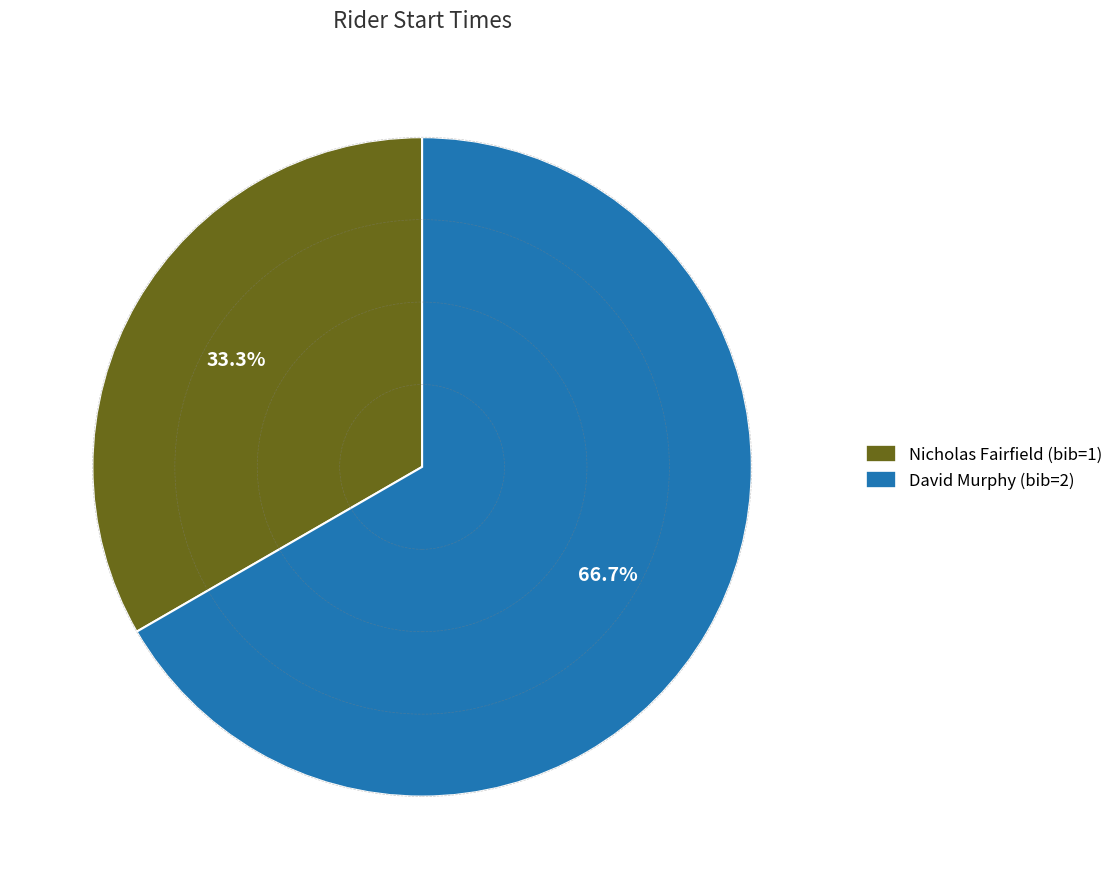

Is there a majority slice in this chart?

Yes